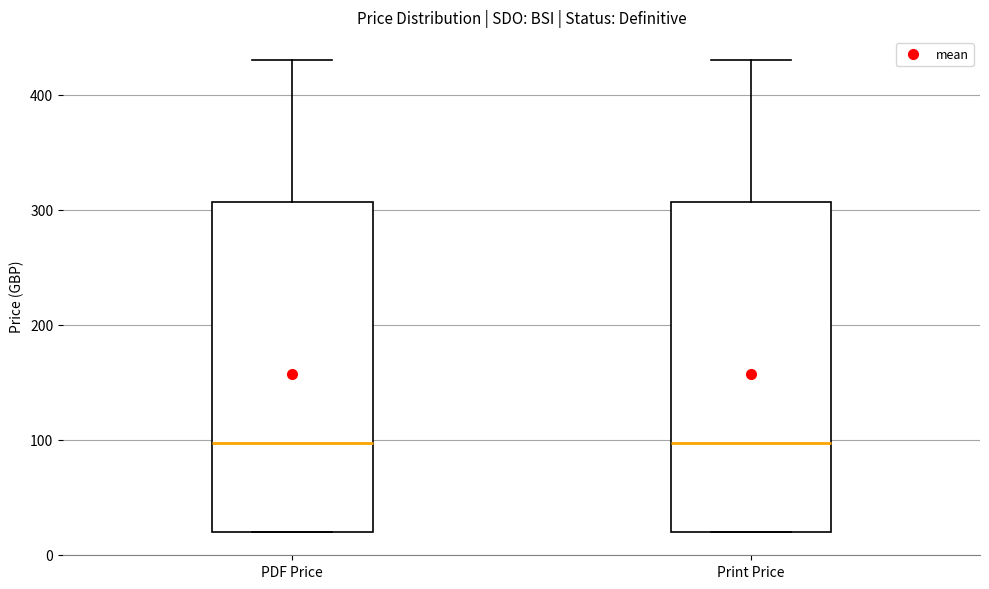

Reading left to right, read every box against the y-axis: the position of its median line, the range the box covers, and the ends of its whiskers. The values are not printed on the chart, so give them approximately, as read against the axis.

PDF Price: median 100, box 20 to 310, whiskers 20 to 430
Print Price: median 100, box 20 to 310, whiskers 20 to 430